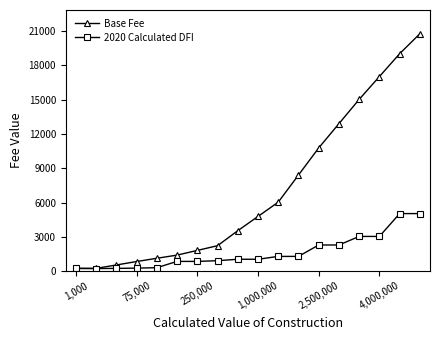

Which series has the largest total across all categories?

Base Fee